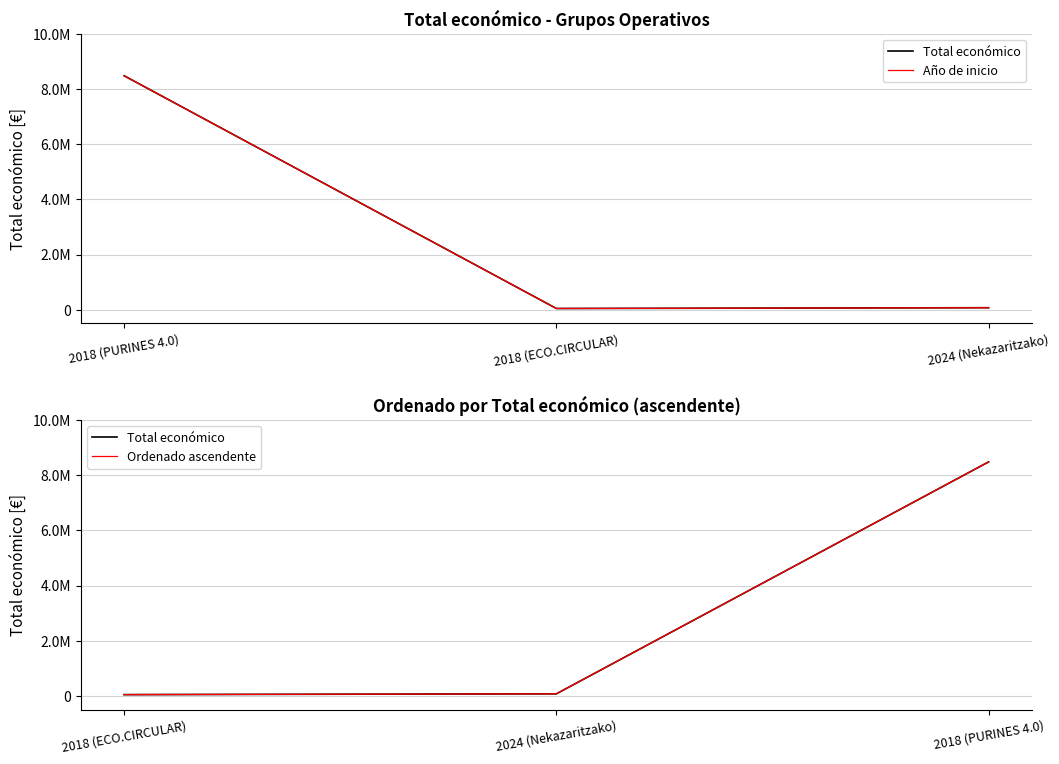

How many series are shown in this chart?

3